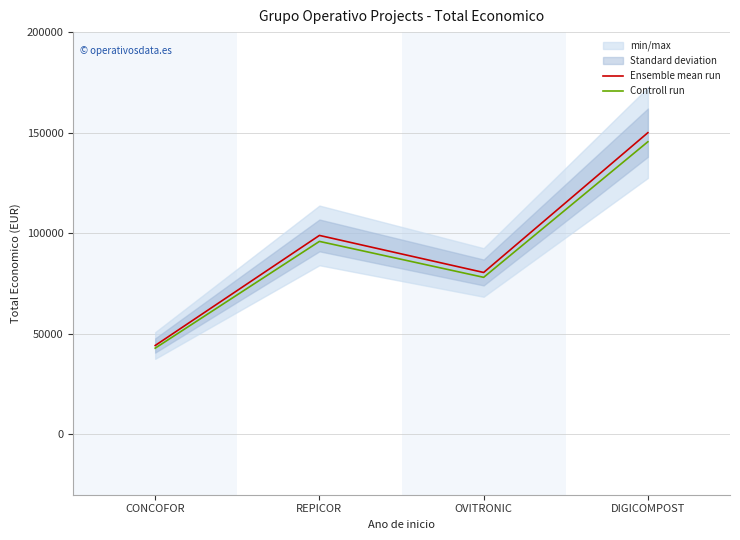

The value of Controll run at CONCOFOR is 56127.4. True or false?

False